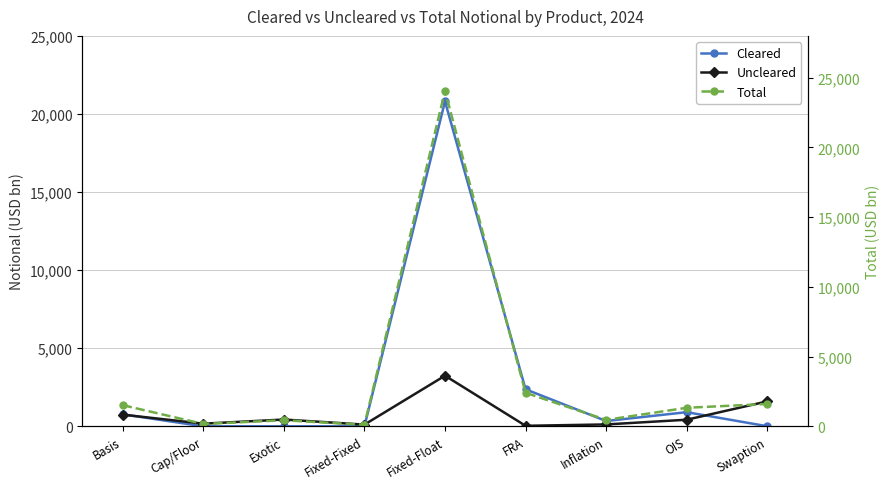

How many categories are shown in the chart?

9